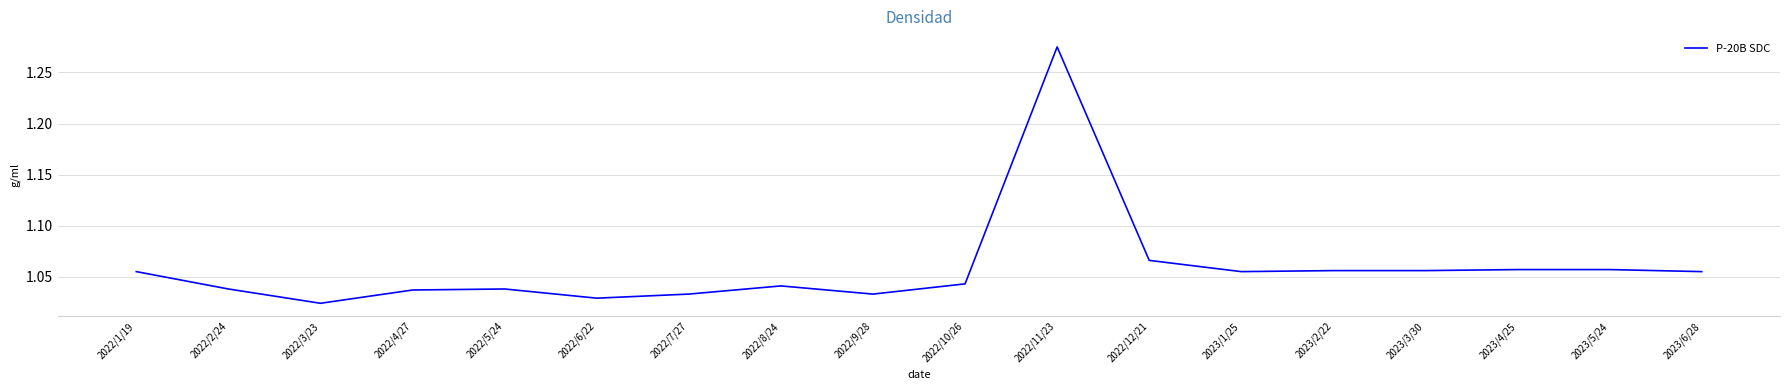

Which category has the highest value across all series?

2022/11/23